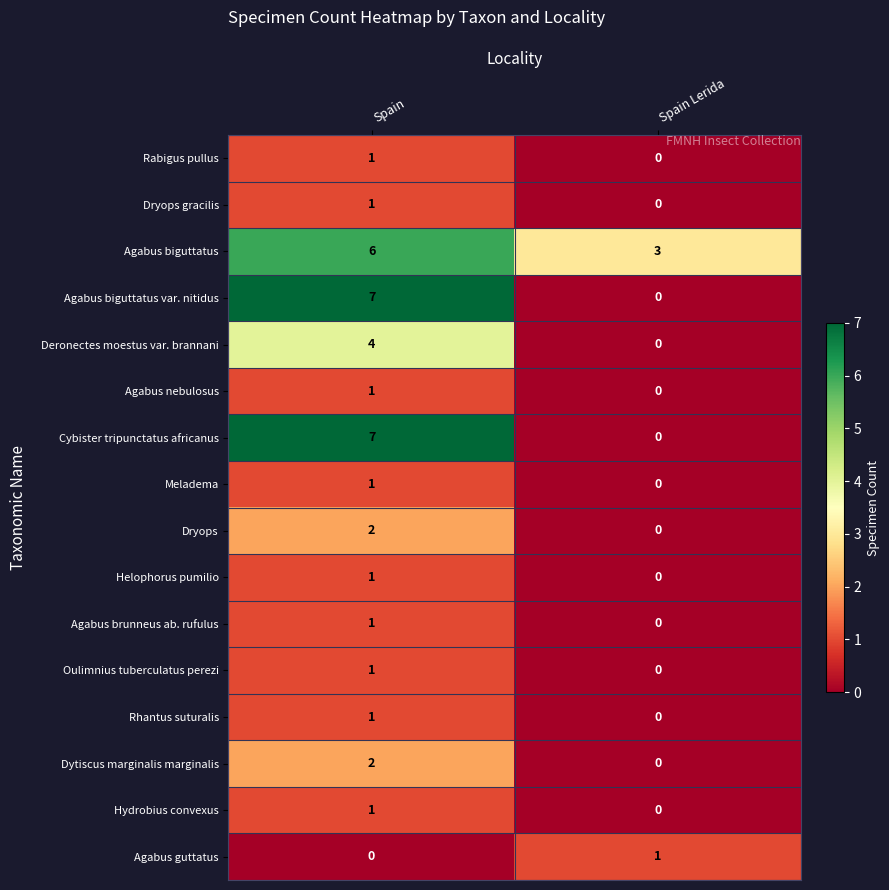

Is it true that Agabus biguttatus equals 5 at Spain Lerida?

False